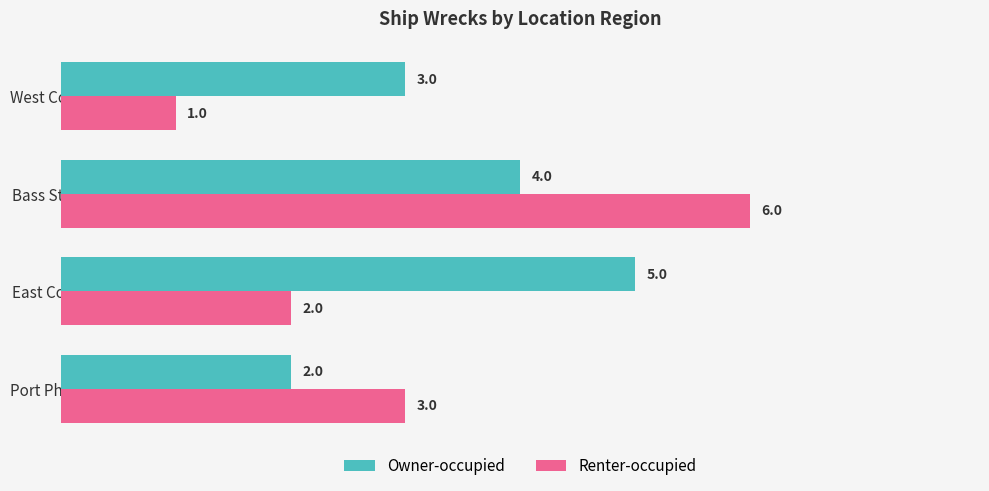

Read the Owner-occupied value at West Coast.

3